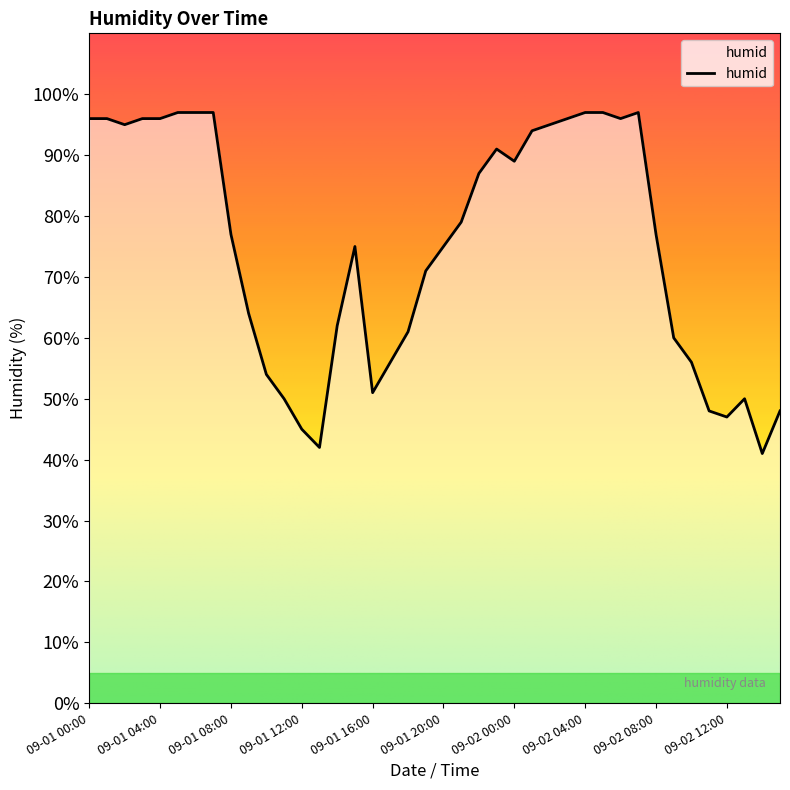

What is the smallest value displayed?

41